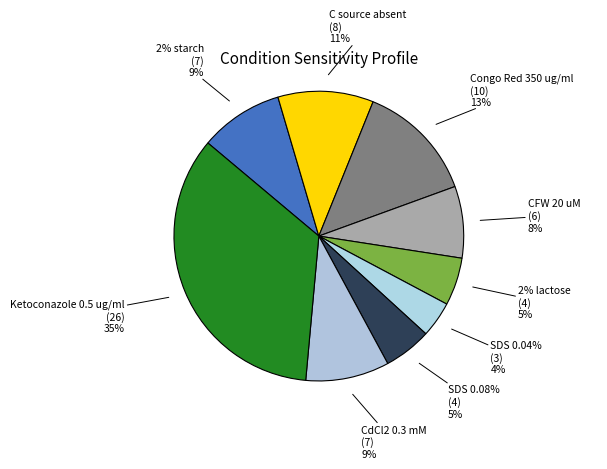

Approximately how many times larger is the value at CFW 20 uM compared to SDS 0.04%?

2.0